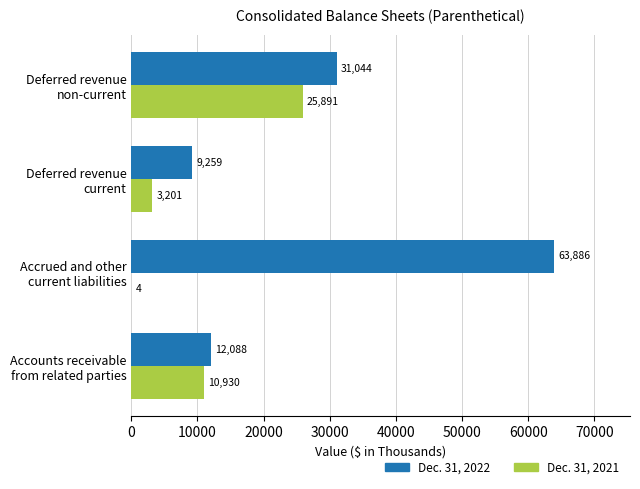

What is the maximum value for Dec. 31, 2021?

25891